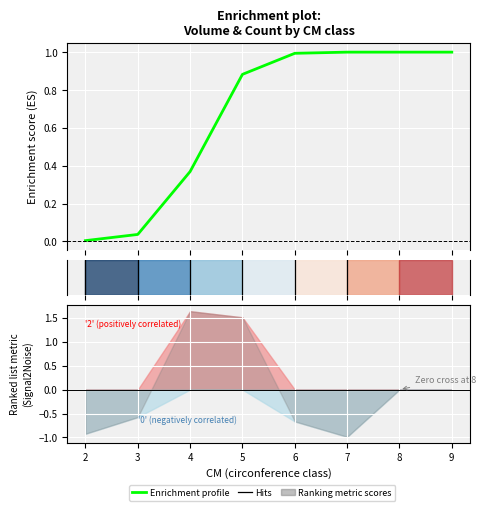

What is the maximum value shown in the chart?

1.0